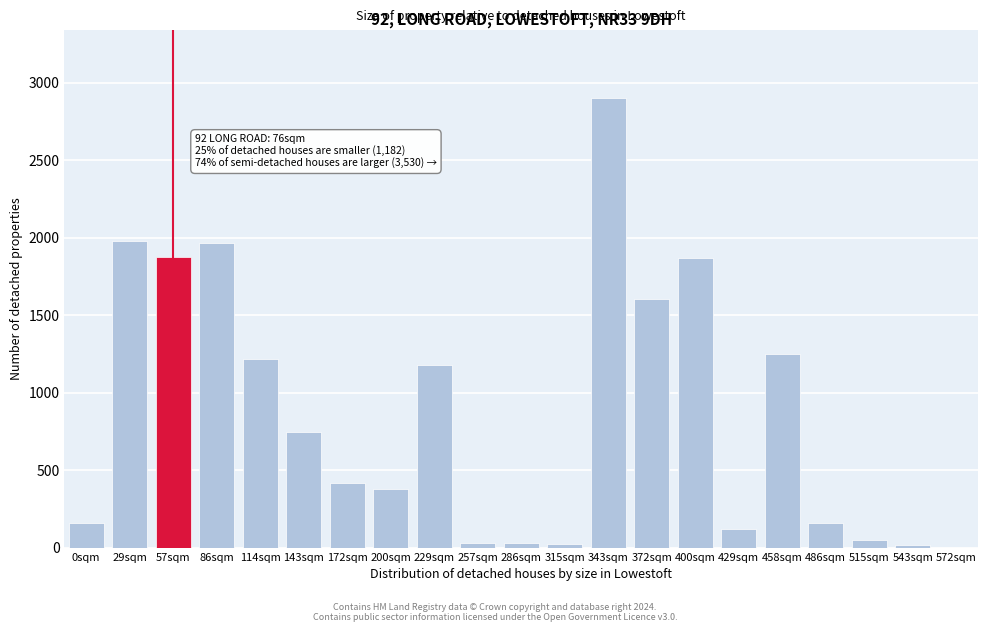

Between 429sqm and 200sqm, which is larger?

200sqm